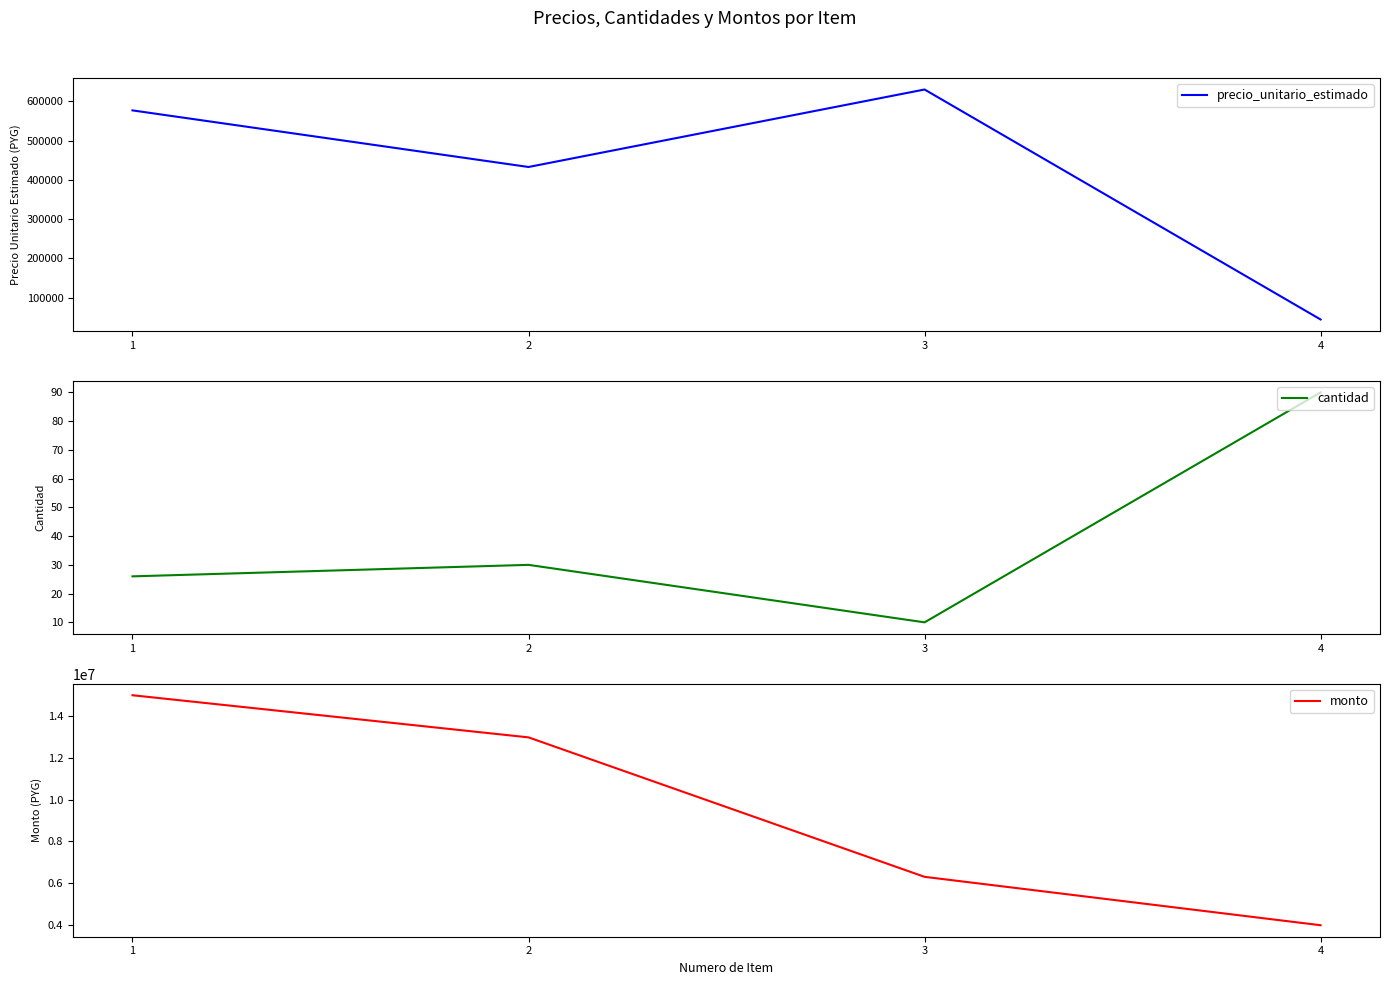

The value of cantidad at 1 is 26. True or false?

True